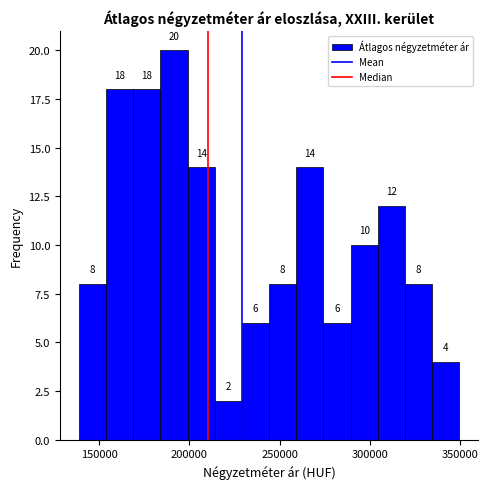

Read against the x-axis, roughly where is the centre of the tallest bar?

190000